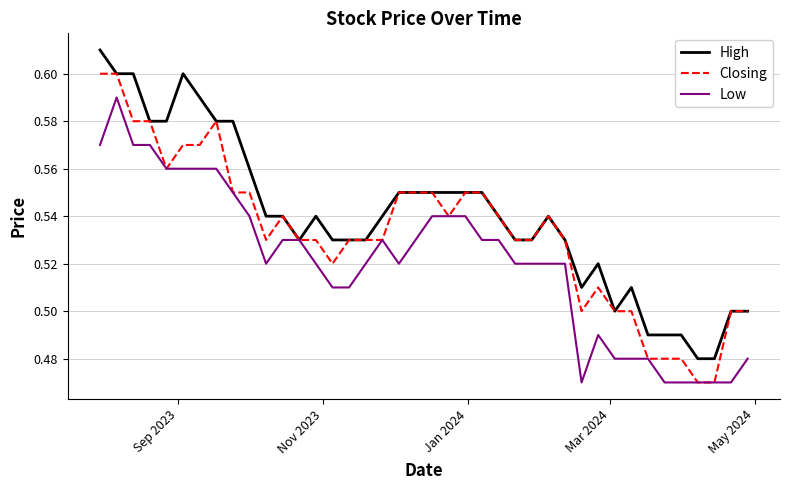

Which series has the largest total across all categories?

High